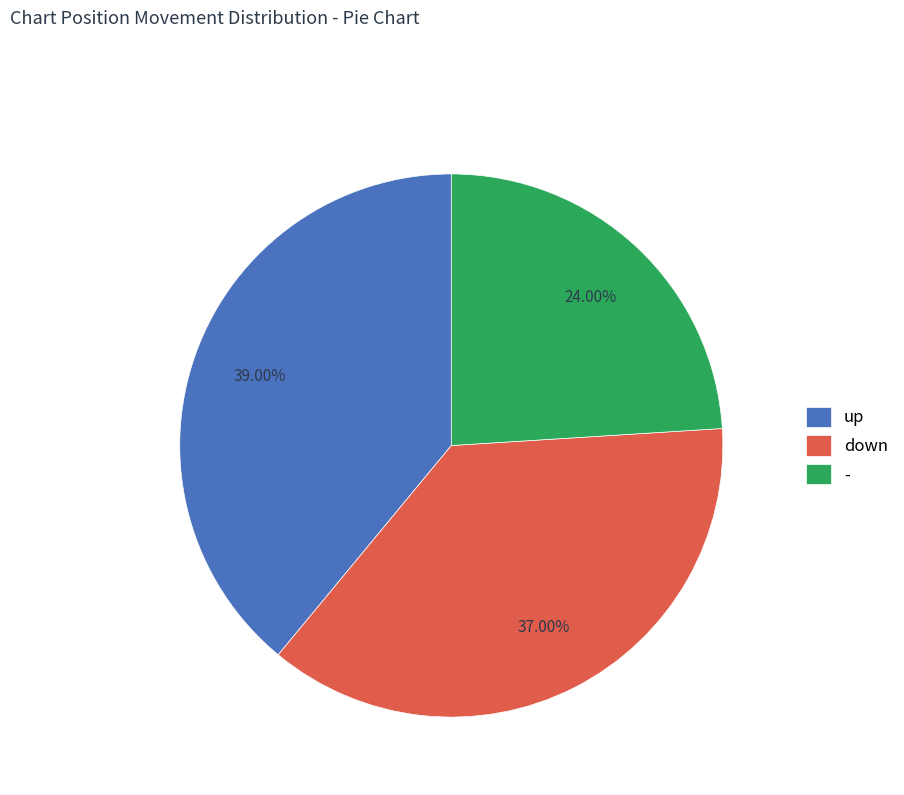

What percentage do up and down together represent?

76.0%